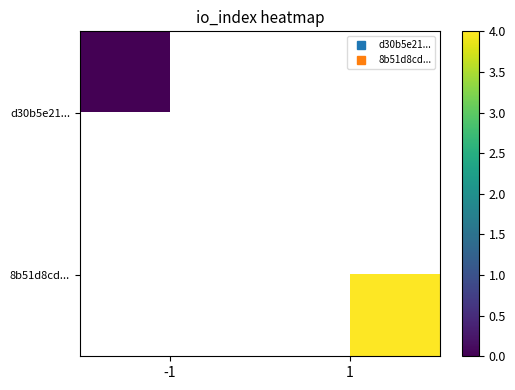

Which series has the largest range (max minus min)?

d30b5e21...